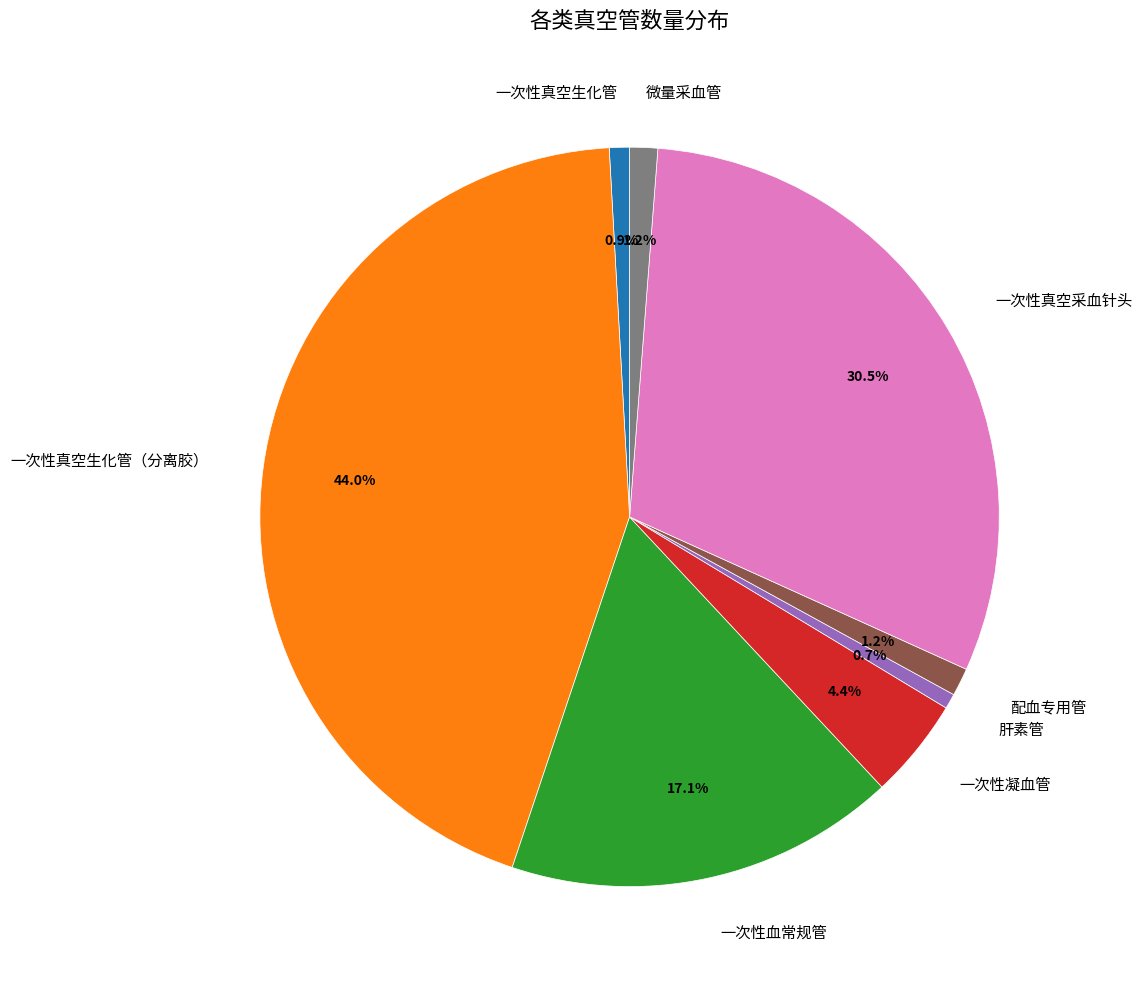

To the nearest percent, what is the difference between the largest and smallest slice percentages?

43%